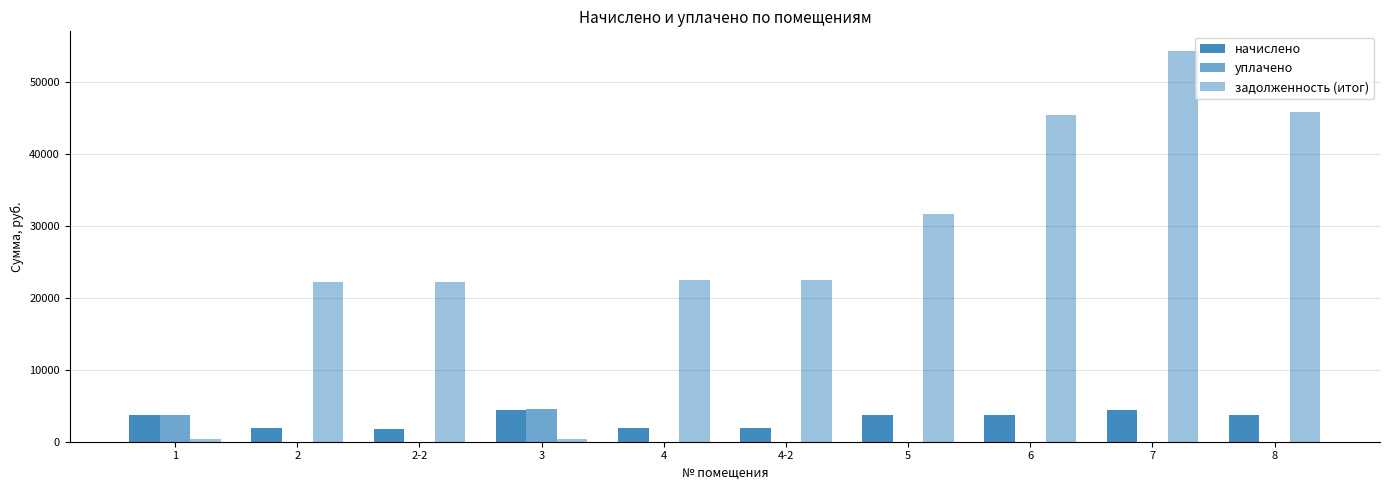

What is the sum of all уплачено values?

8240.2